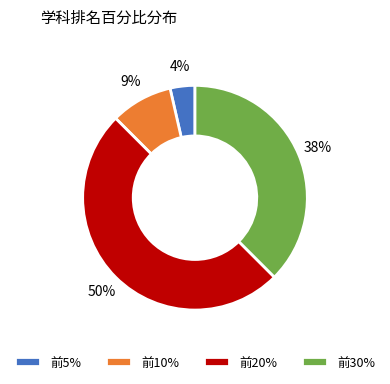

The 前5% slice represents 4% of the pie. True or false?

True